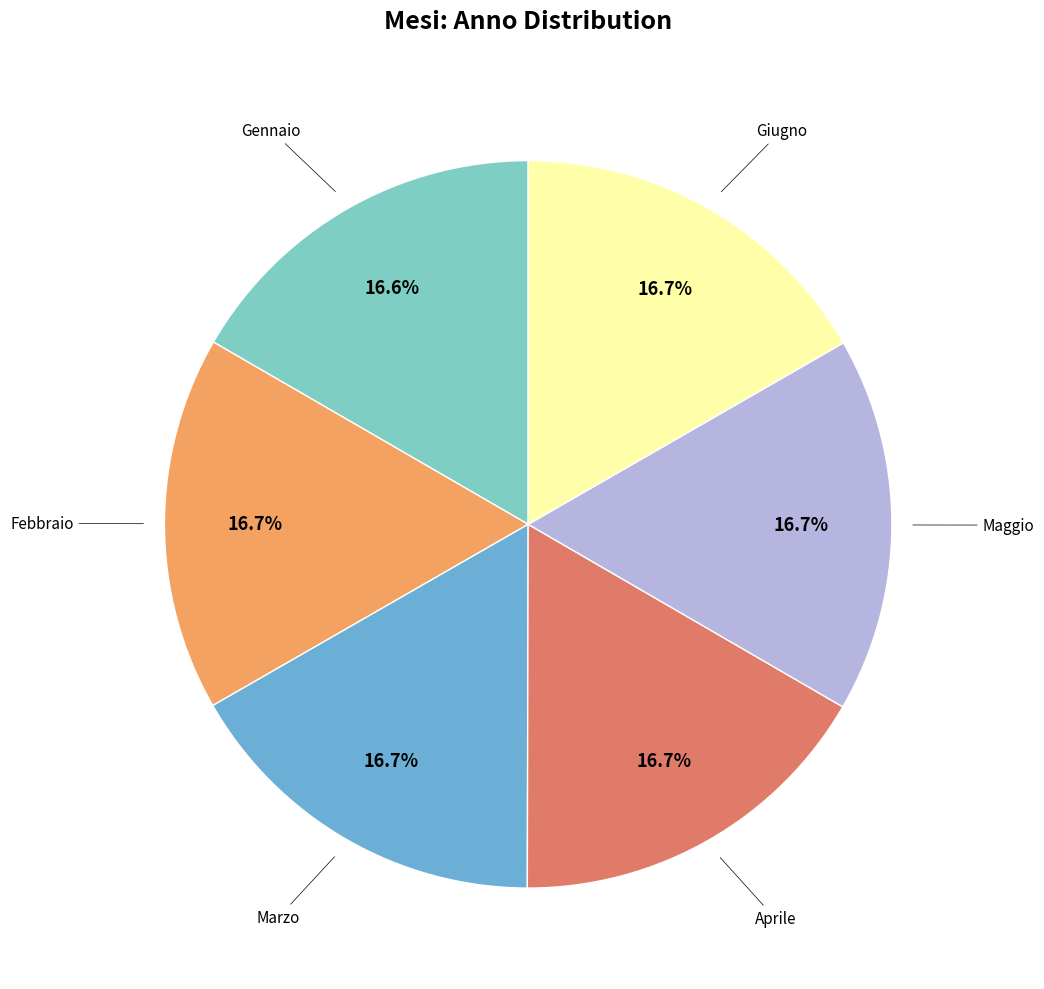

Is there a majority slice in this chart?

No